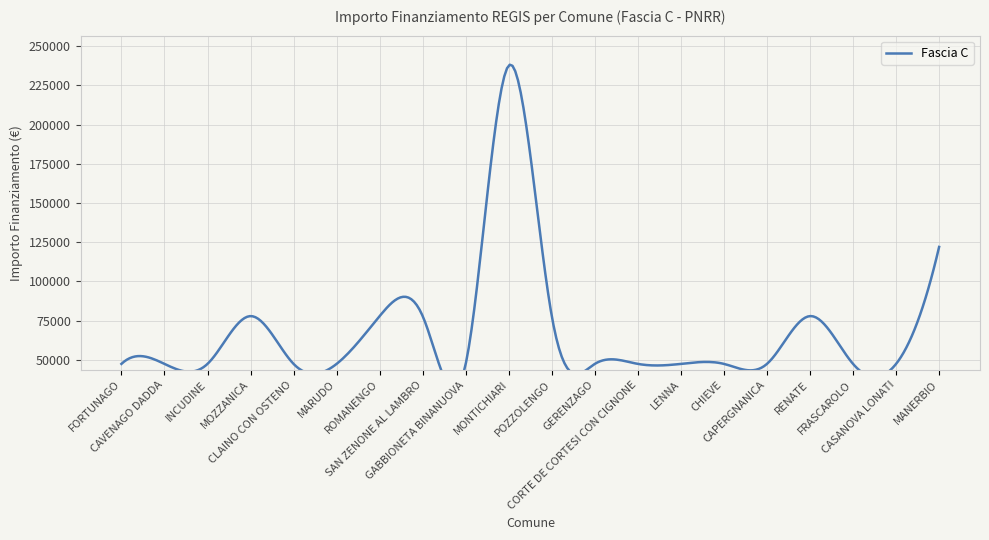

Between MONTICHIARI and CHIEVE, which series saw the biggest shift?

Fascia C